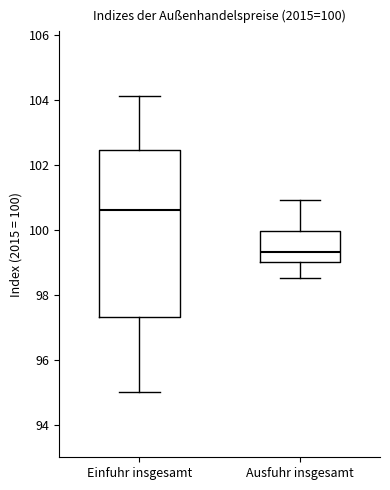

Which box has the highest median line?

Einfuhr insgesamt